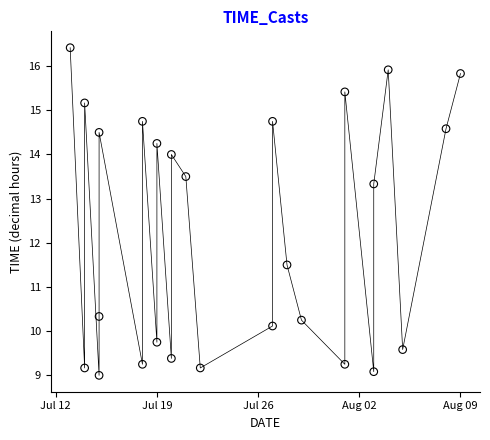

What Y value in the scatter plot is closest to 12?

11.5